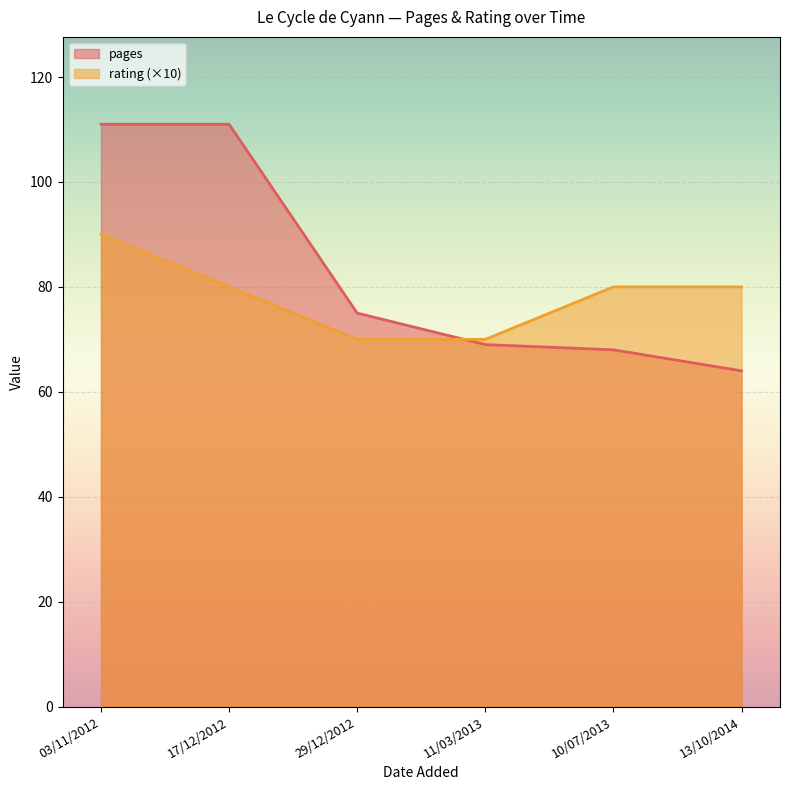

True or false: rating has more than 1 points higher than both neighbors.

False